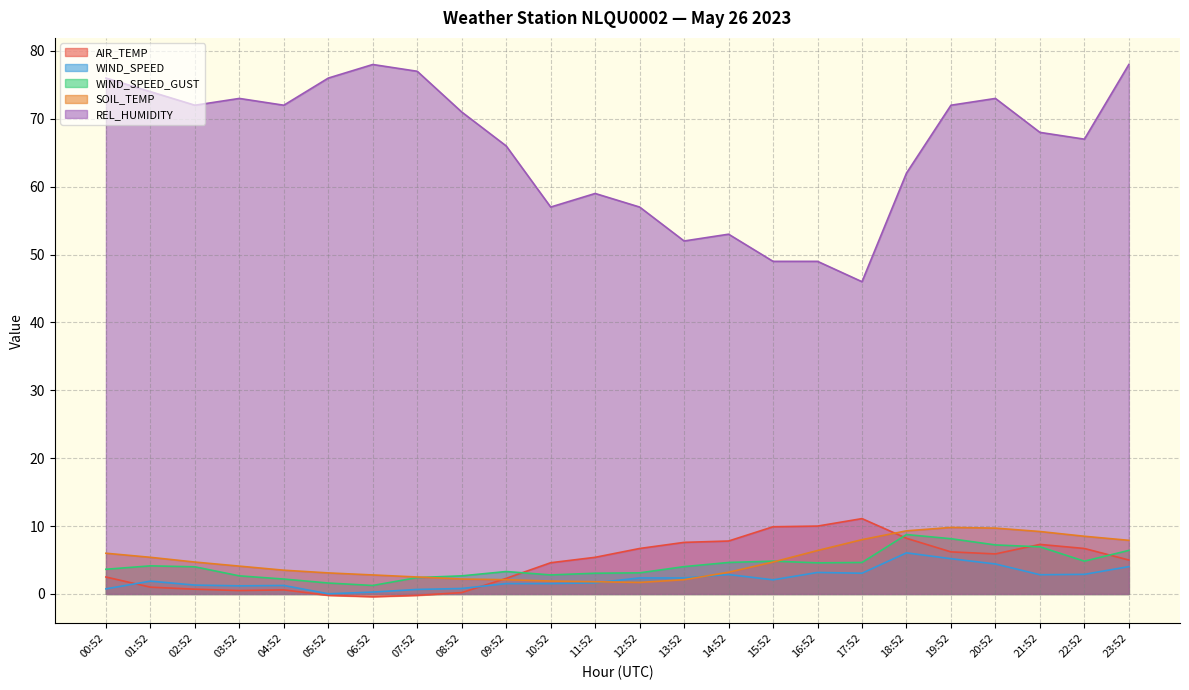

How many lines are shown in the chart?

5